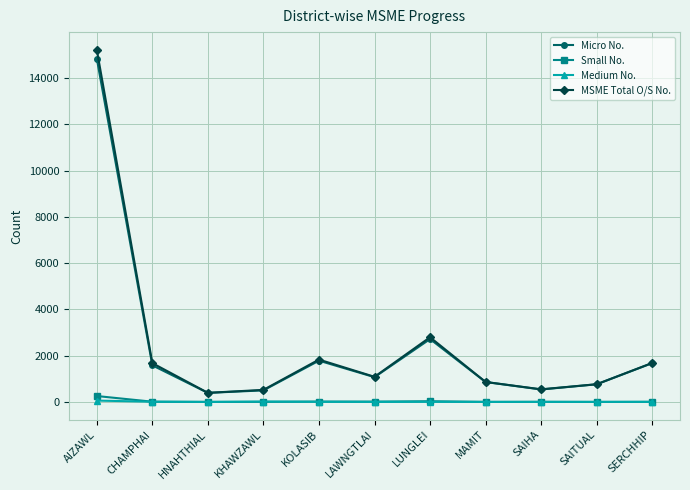

Does the chart display data point markers on the line(s)?

Yes